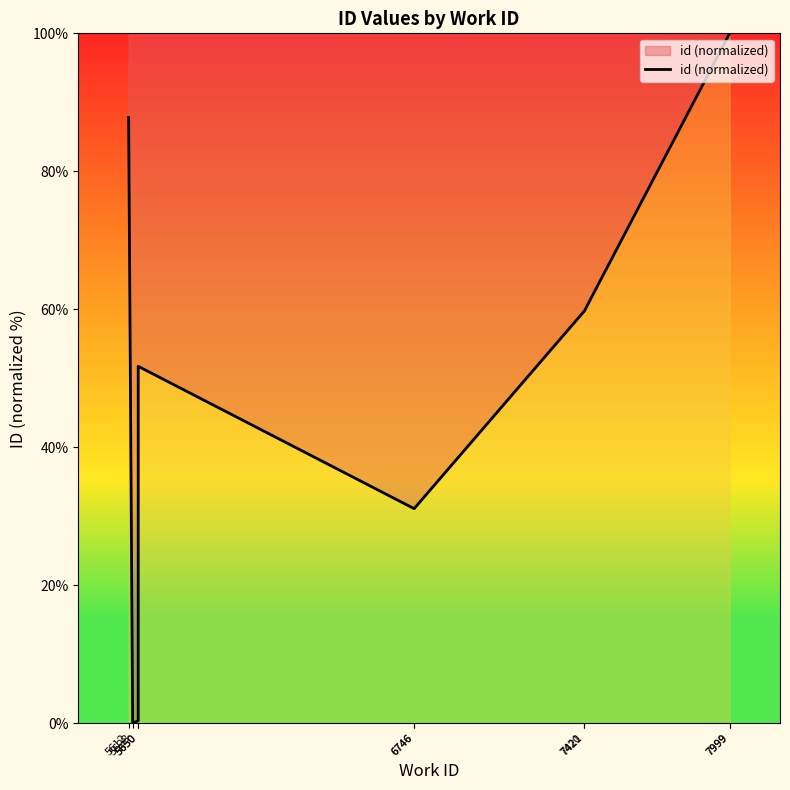

What is the average value?

52.1